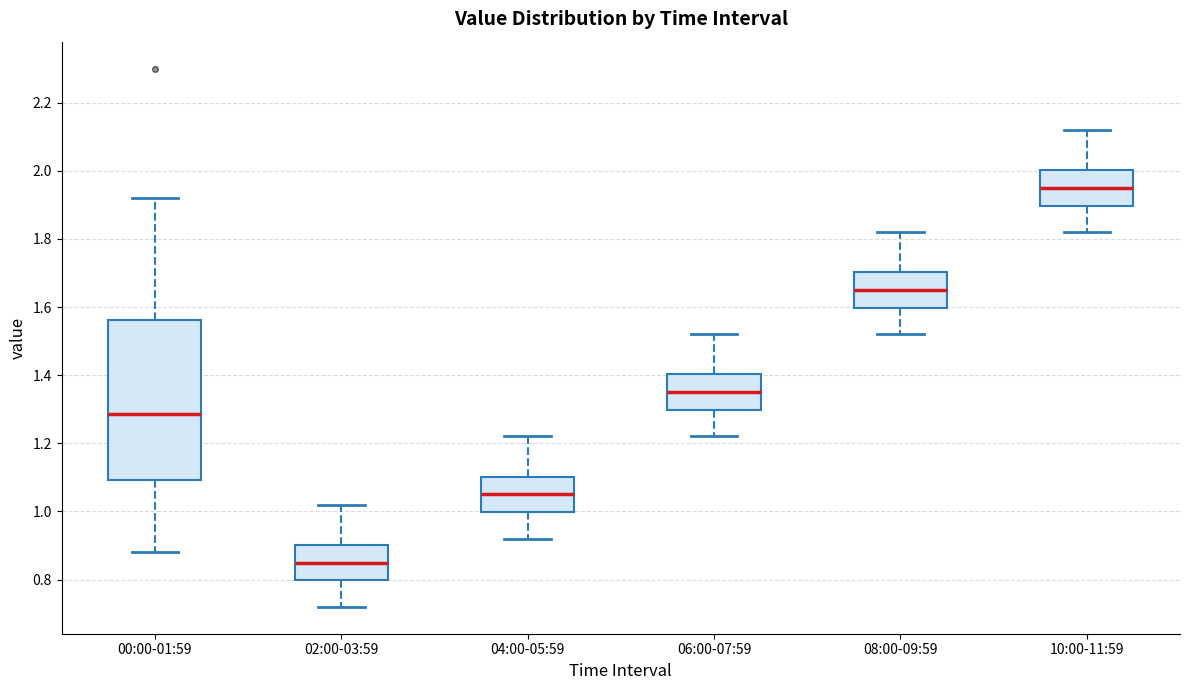

Which box is the tallest, from its lower edge to its upper edge?

00:00-01:59